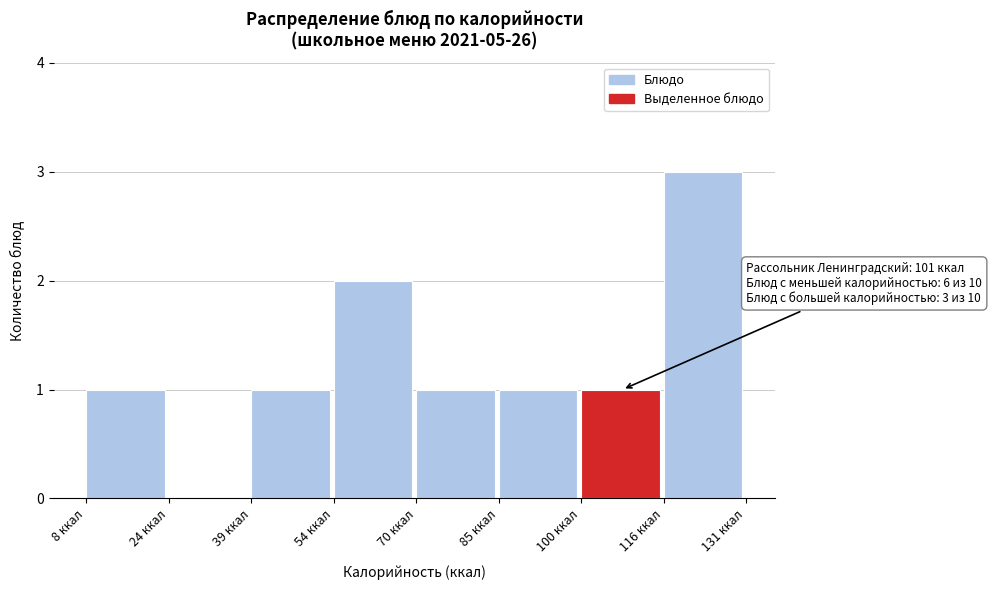

Which range on the x-axis has the tallest bar?

116 to 132